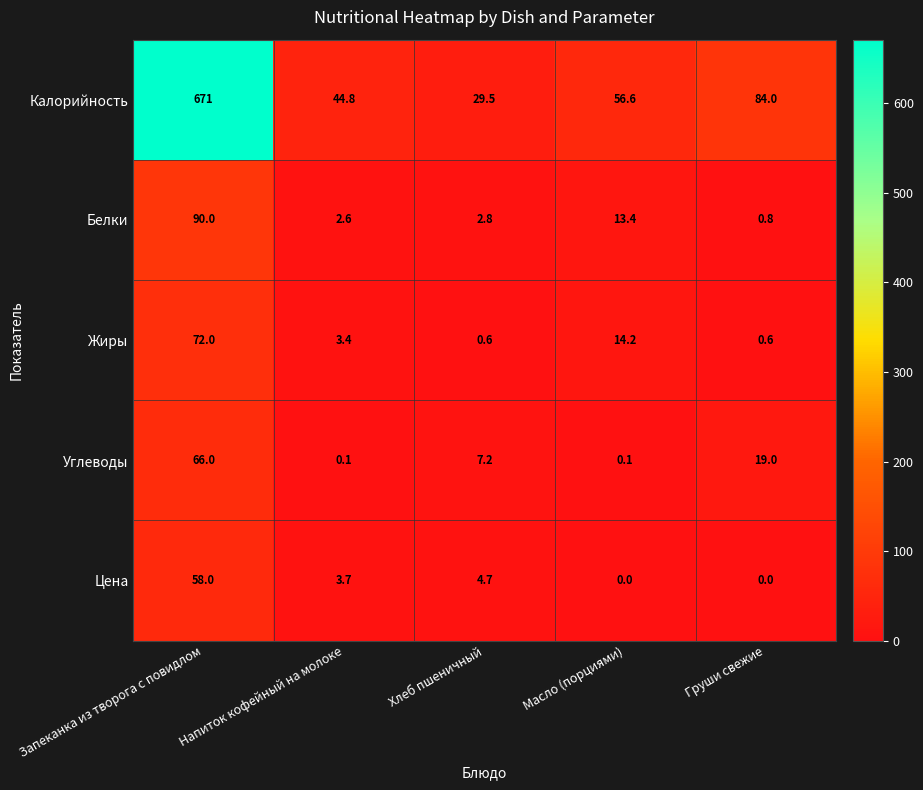

What is the difference between the maximum and minimum values in the Цена series?

58.0